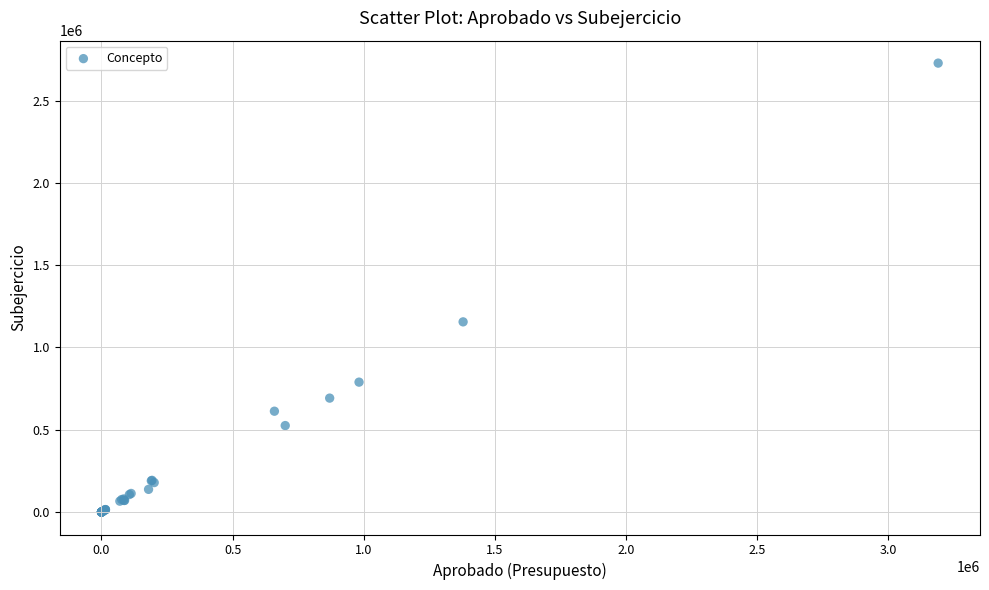

What Y value in the scatter plot is closest to 1363672?

1155436.7